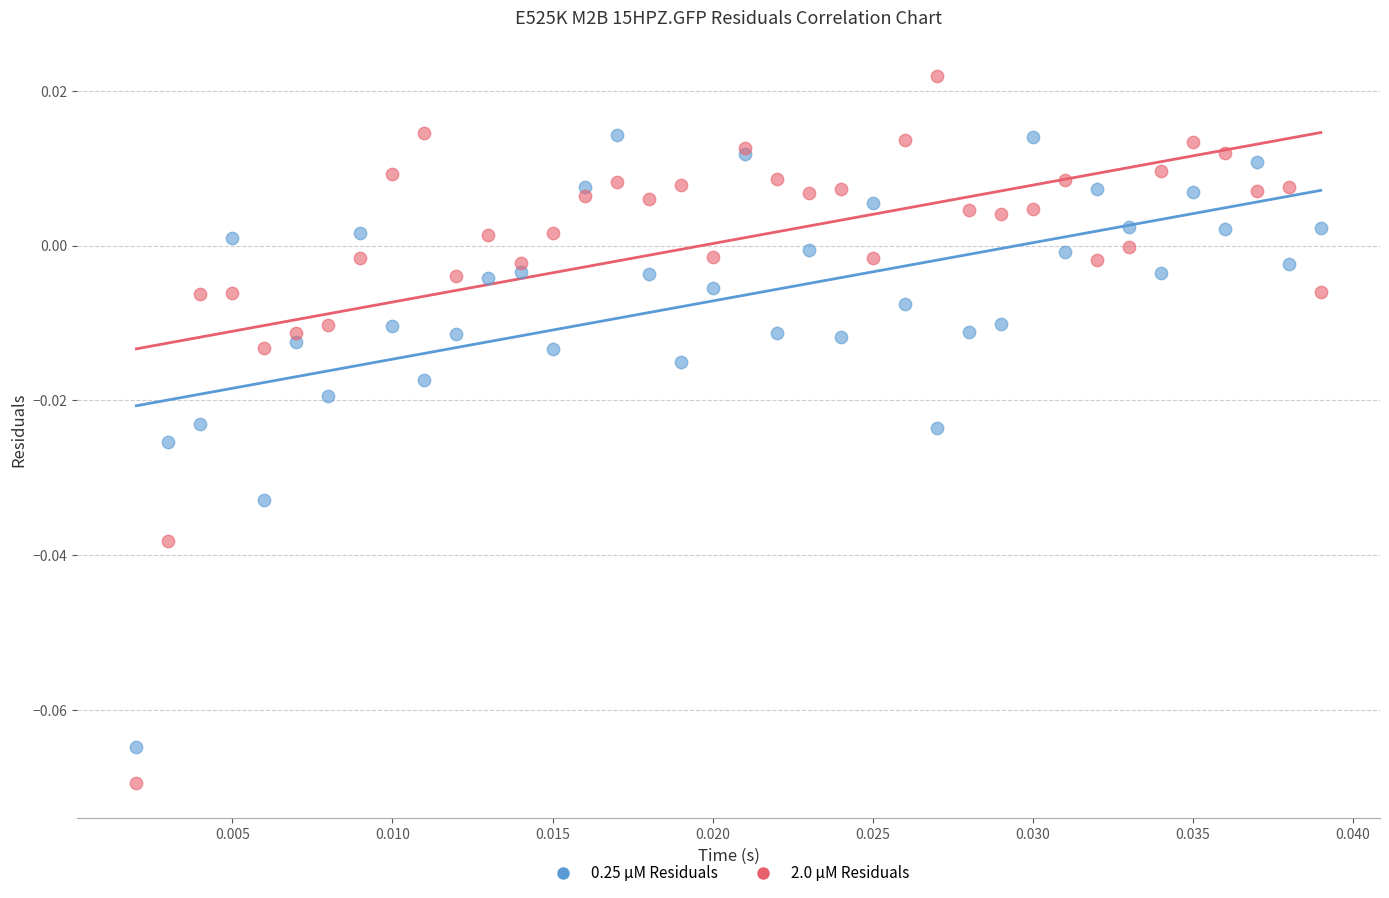

Which series reaches the maximum Y coordinate?

2.0 µM Residuals